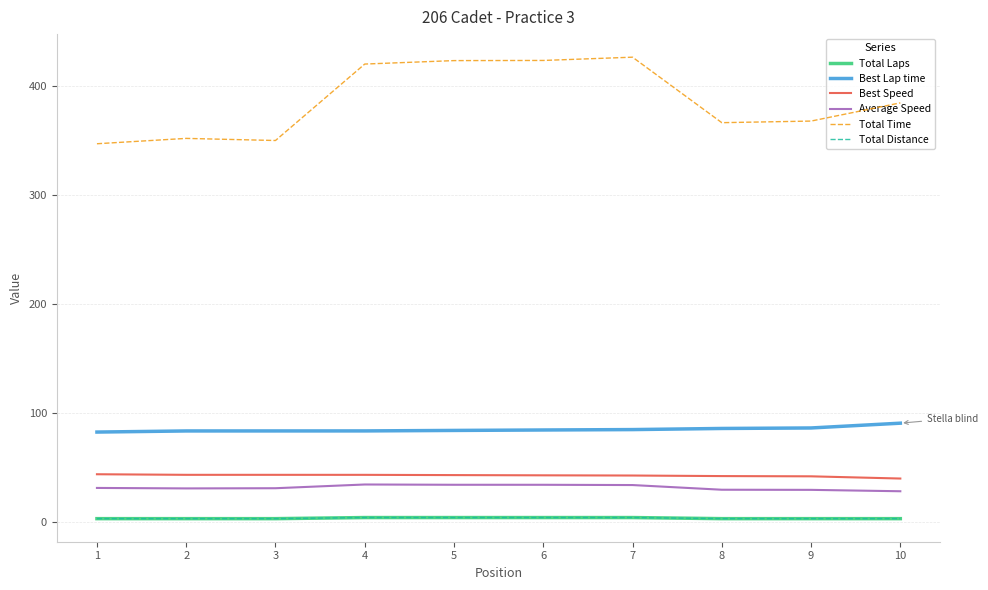

Which category has the lowest value in the Best Lap time series?

1